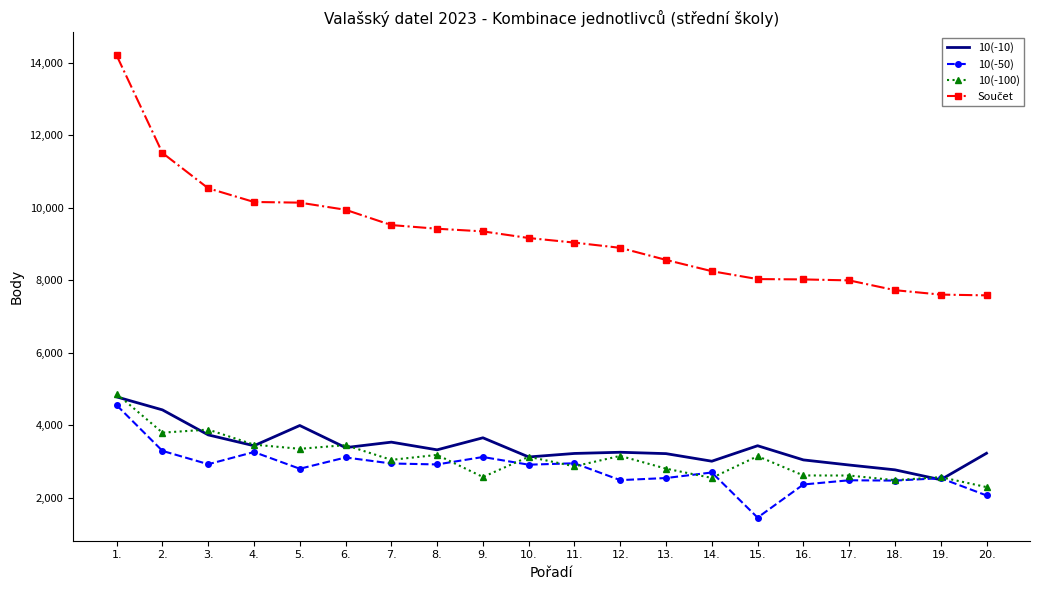

What is the minimum value for 10(-100)?

2293